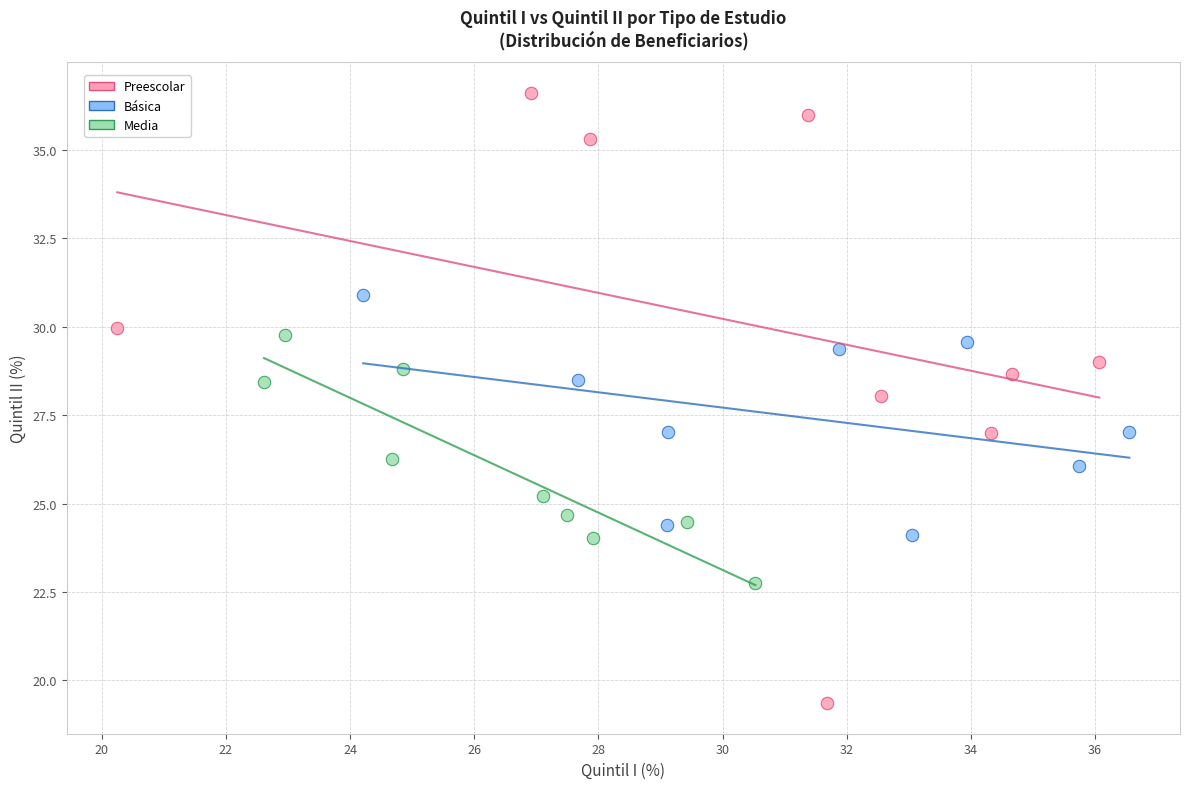

Which series has the widest spread of Y values?

Preescolar